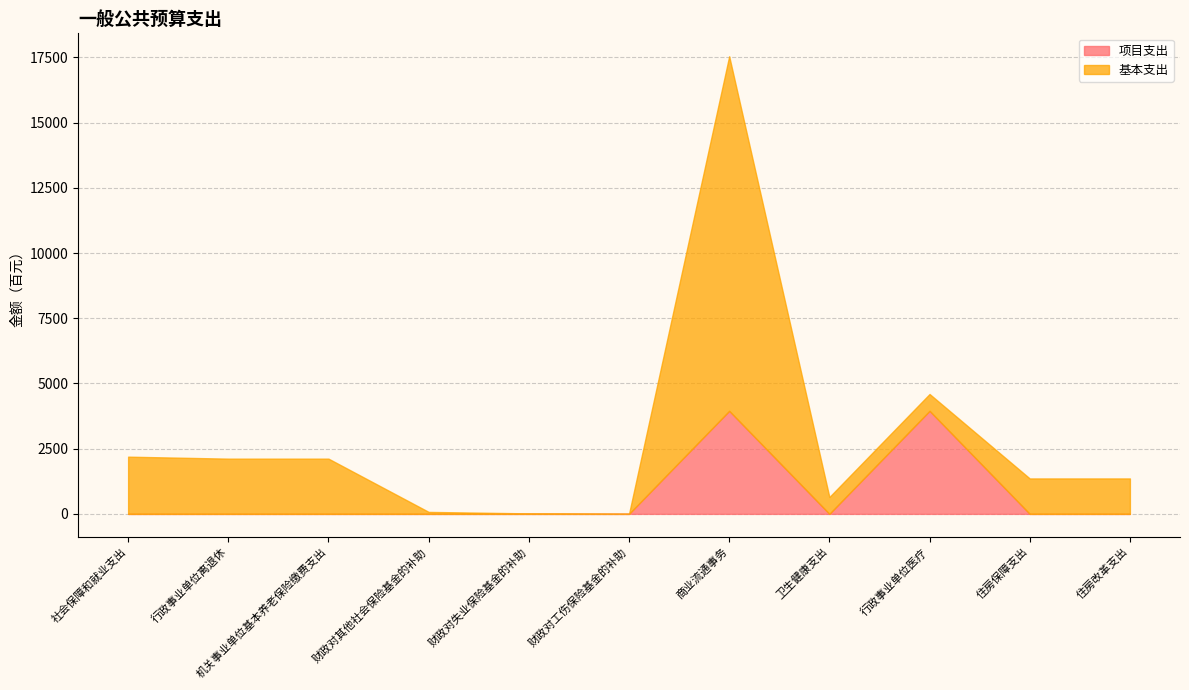

True or false: 基本支出 and 项目支出 cross at least once.

True